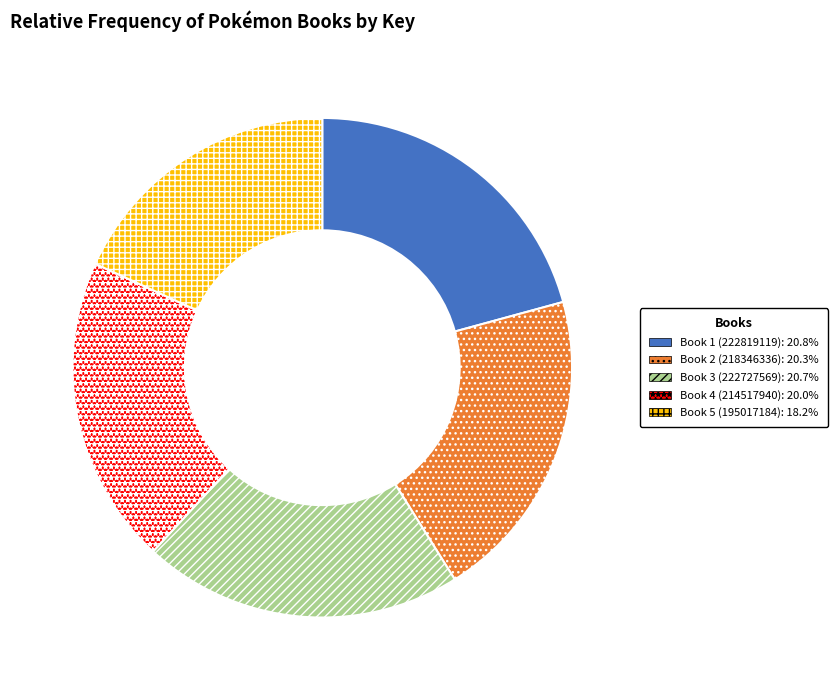

Do Book 1 (222819119) and Book 4 (214517940) together represent more than half of the pie?

No